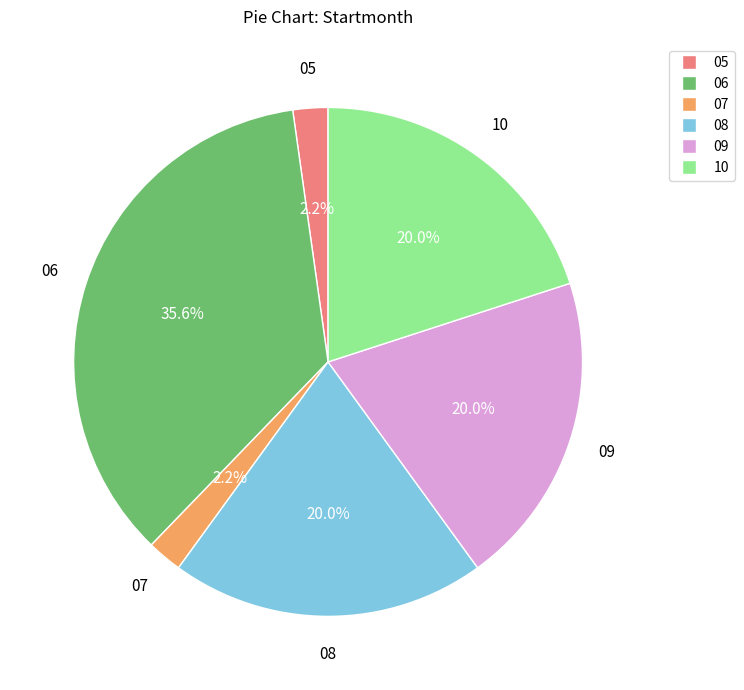

Is 07 the majority of the pie?

No